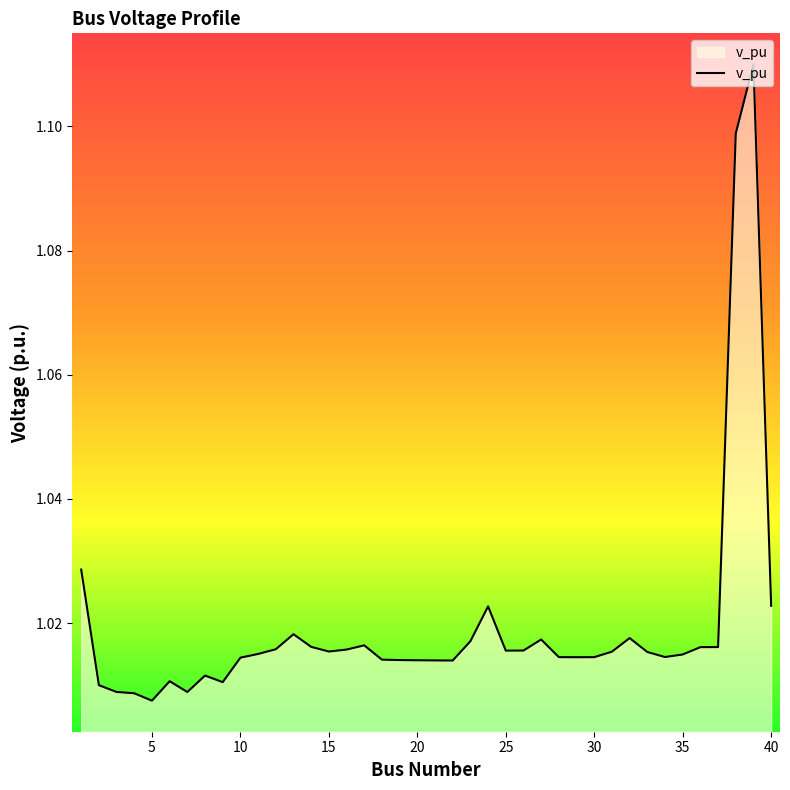

What is the difference between the second highest and minimum values?

0.1